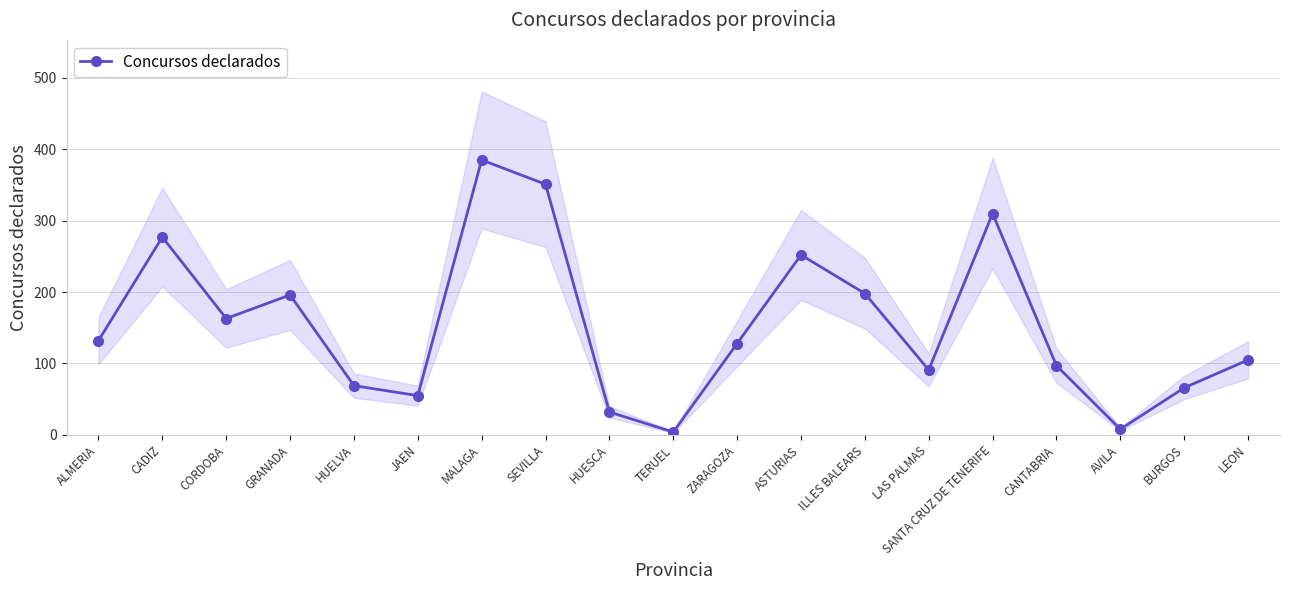

Count the number of categories in the chart.

19